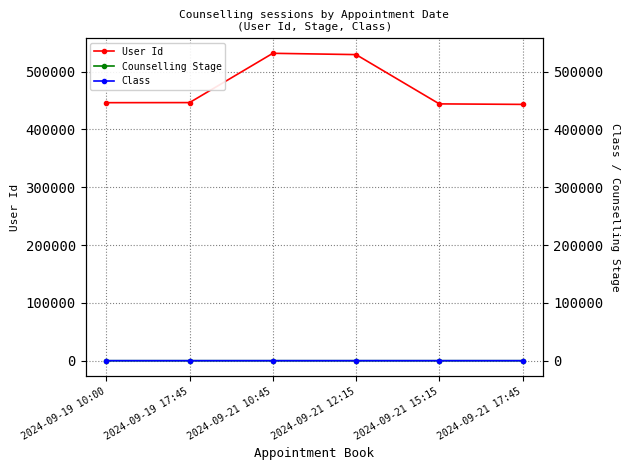

Is it true that Class equals 10 at 2024-09-19 10:00?

True